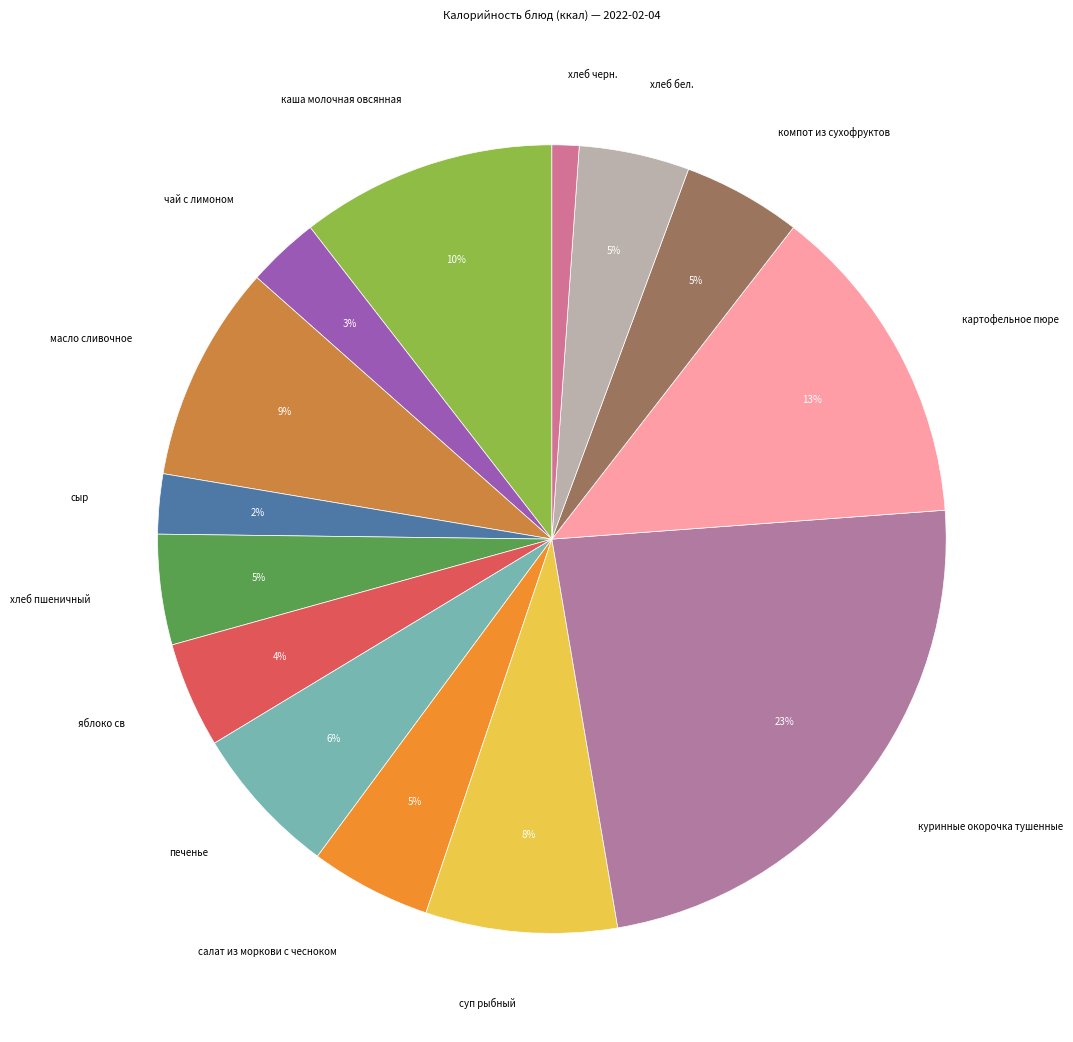

To the nearest percent, what is the difference between the картофельное пюре and компот из сухофруктов slice percentages?

8%